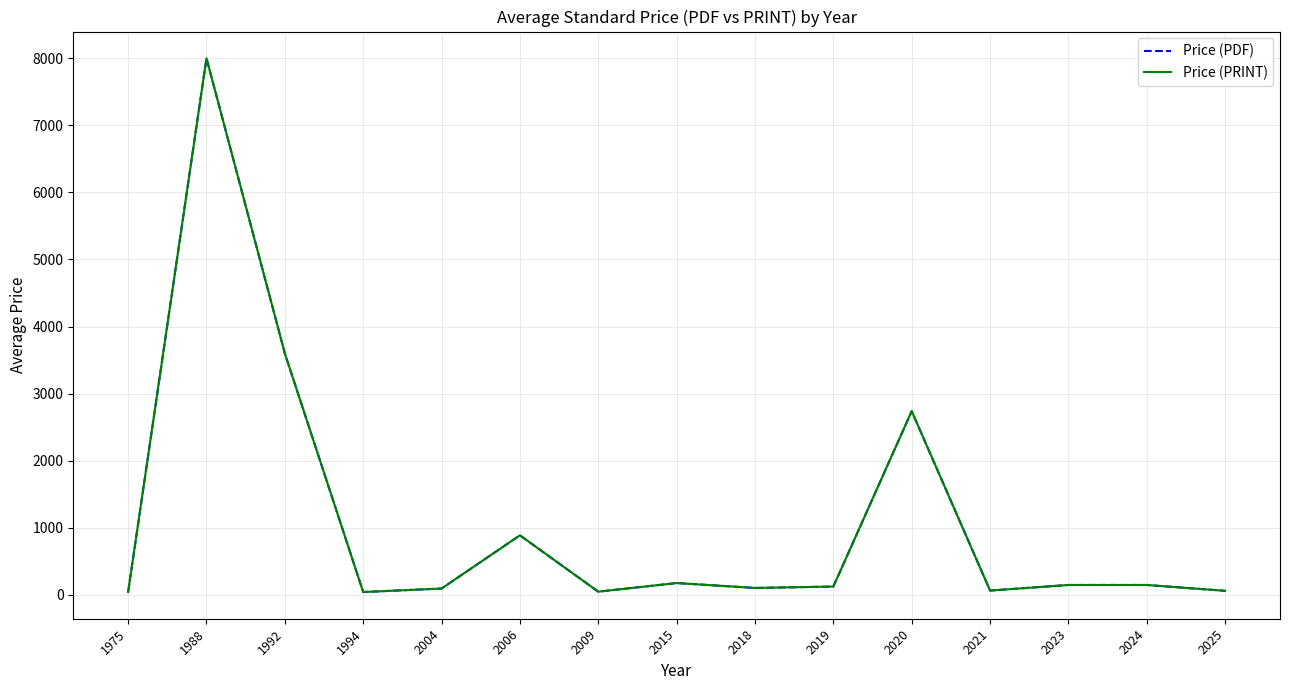

Is this an area chart (filled region under the line)?

No